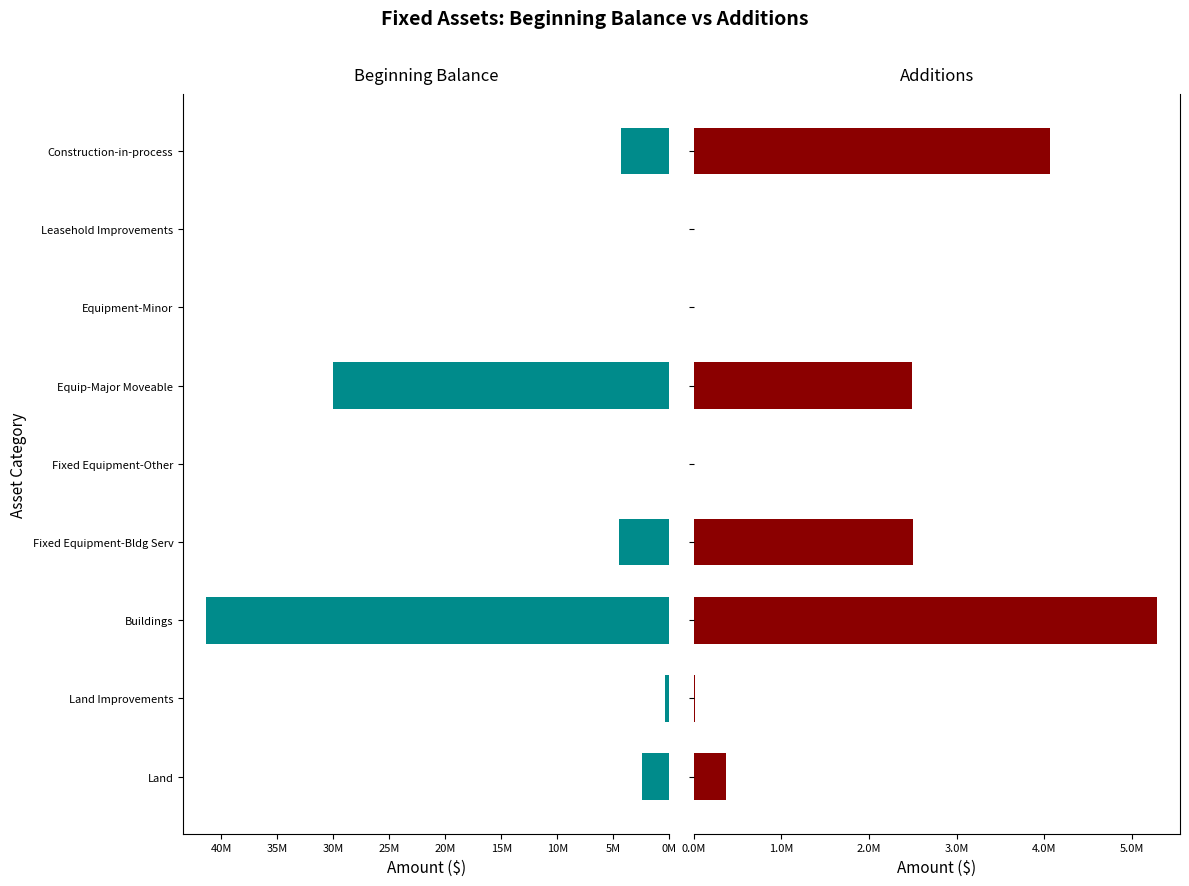

How many values in the Additions series exceed 364130?

4